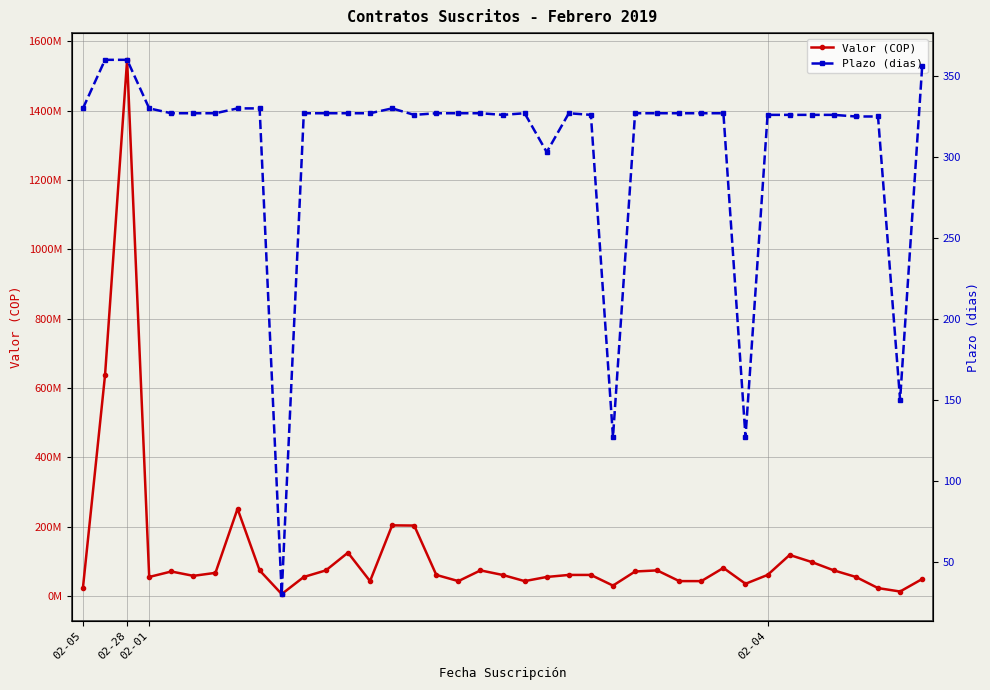

True or false: Plazo (dias) has a value of 327 at 26.

True